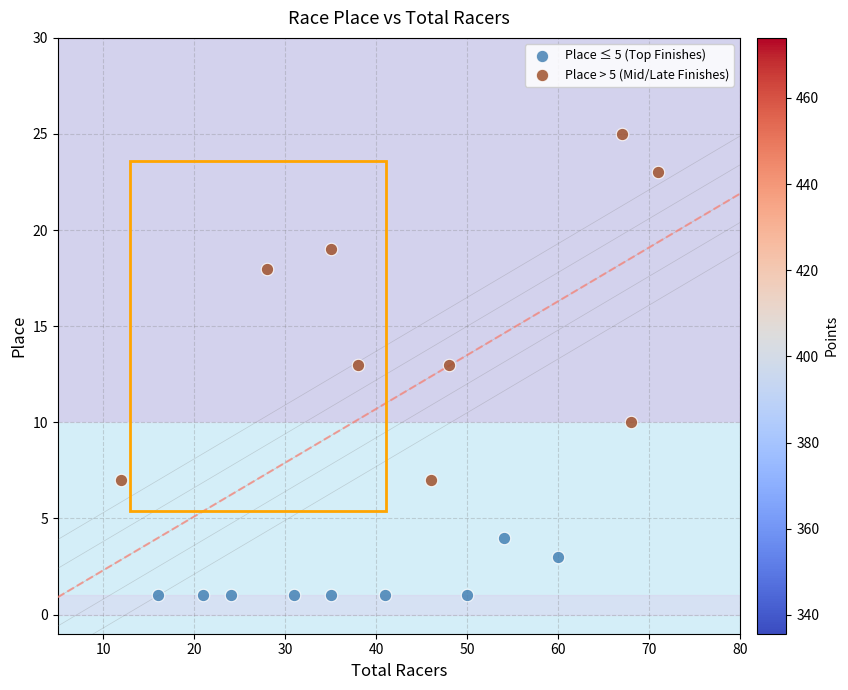

Which series reaches the minimum Y coordinate?

Place ≤ 5 (Top Finishes)